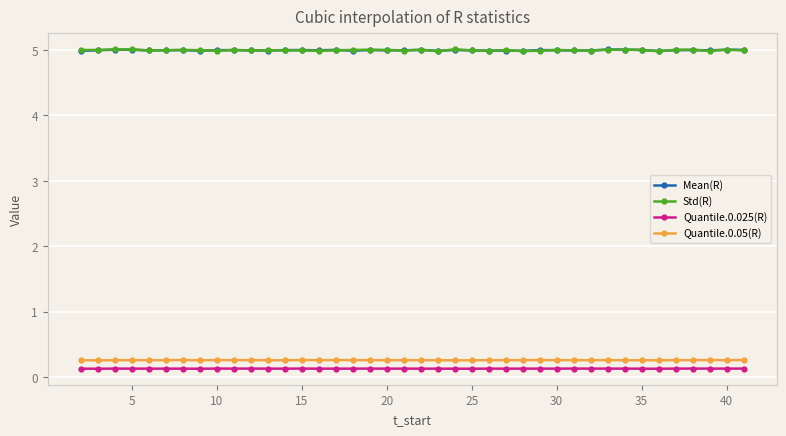

Which series has the largest range (max minus min)?

Std(R)